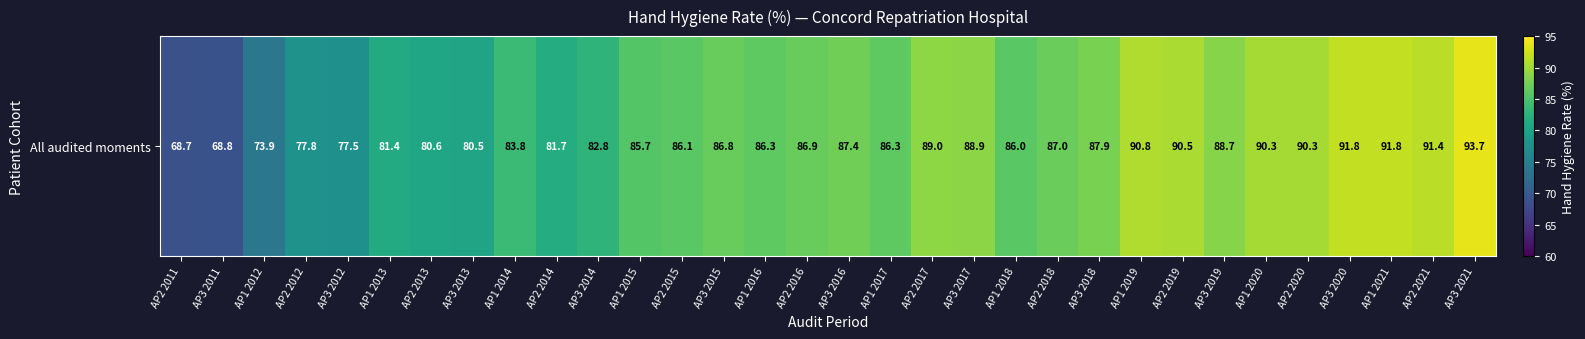

Rank the categories by value from lowest to highest.

AP2 2011, AP3 2011, AP1 2012, AP3 2012, AP2 2012, AP3 2013, AP2 2013, AP1 2013, AP2 2014, AP3 2014, AP1 2014, AP1 2015, AP1 2018, AP2 2015, AP1 2016, AP1 2017, AP3 2015, AP2 2016, AP2 2018, AP3 2016, AP3 2018, AP3 2019, AP3 2017, AP2 2017, AP1 2020, AP2 2020, AP2 2019, AP1 2019, AP2 2021, AP3 2020, AP1 2021, AP3 2021